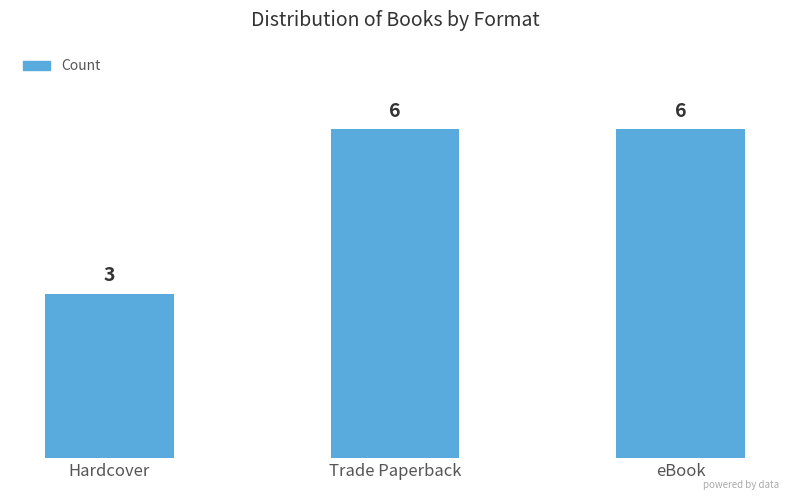

What is the sum of the values at Trade Paperback and eBook?

12